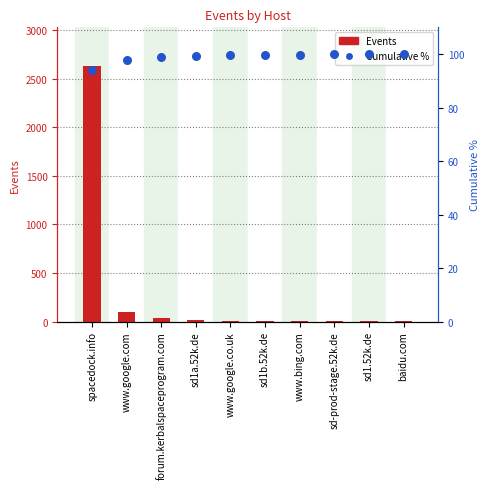

Which series contains the highest Y value?

Events